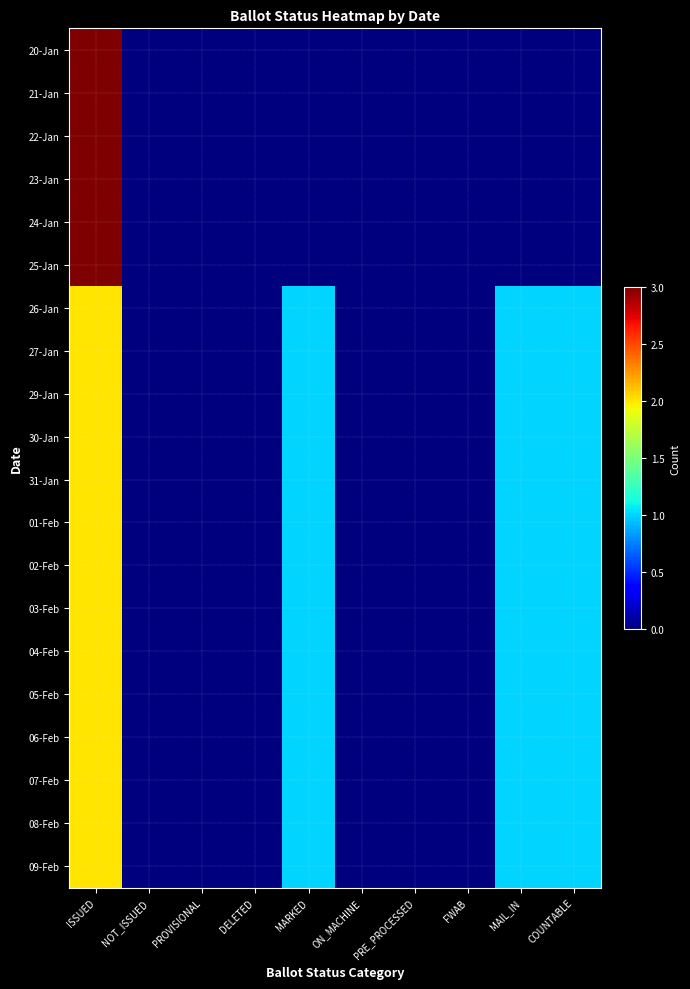

Between NOT_ISSUED and PROVISIONAL, which is larger?

NOT_ISSUED